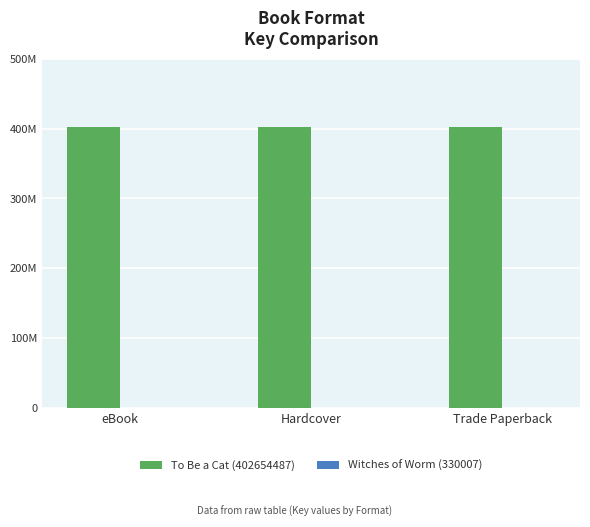

Rank the series at Trade Paperback from lowest to highest value.

Witches of Worm (330007), To Be a Cat (402654487)